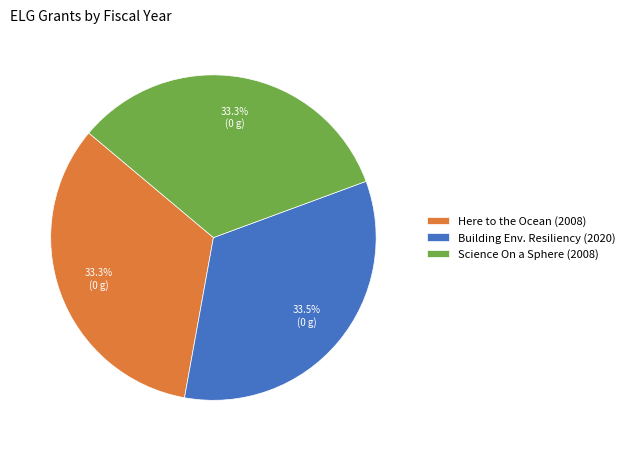

To the nearest percent, what is the average slice percentage?

33%